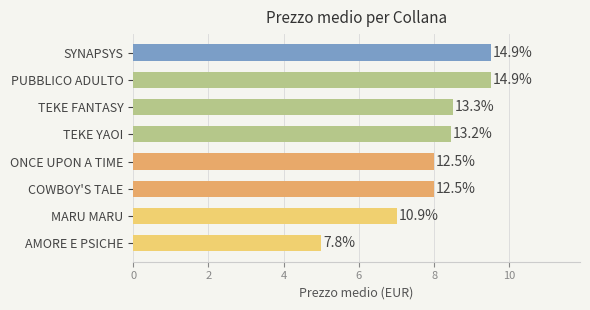

Does the chart contain stacked bars?

No